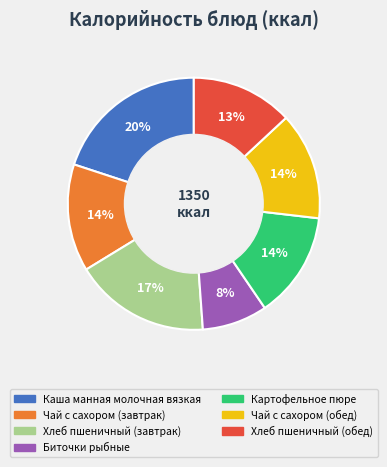

To the nearest percent, what portion does Чай с сахором (обед) represent?

14%